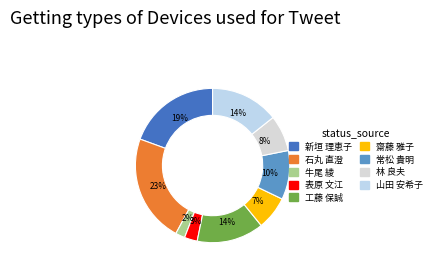

Does 工藤 保誠 account for over 50% of the chart?

No